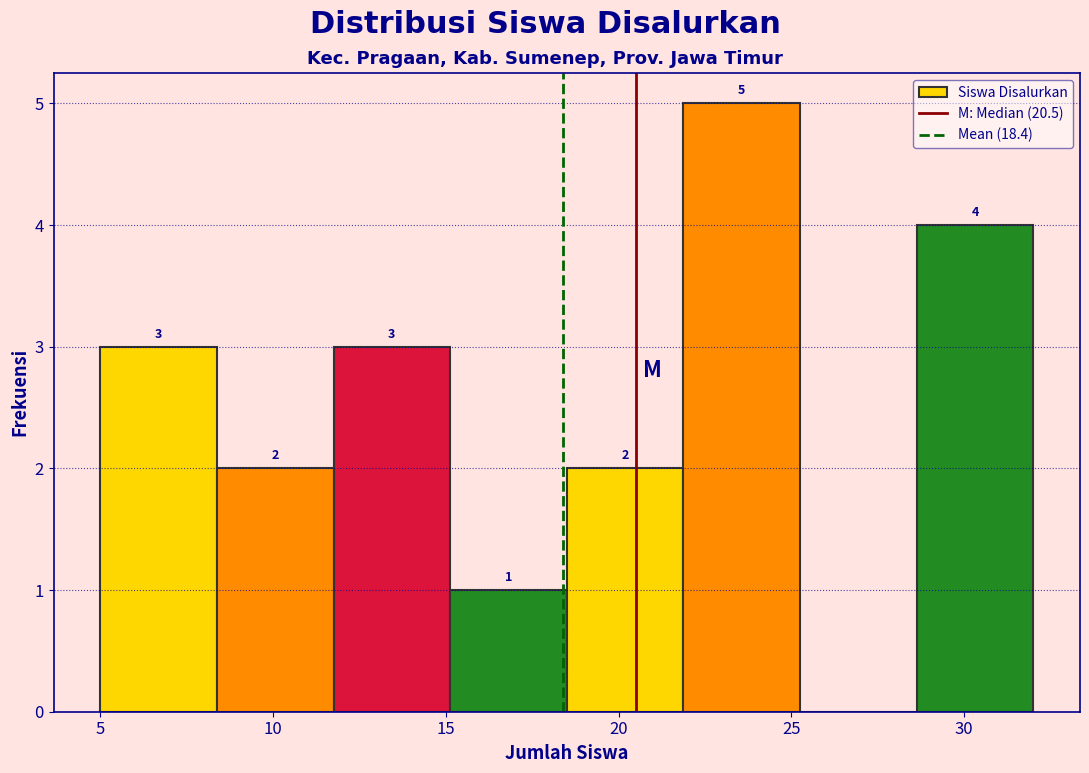

Which range on the x-axis has the tallest bar?

22.0 to 25.5